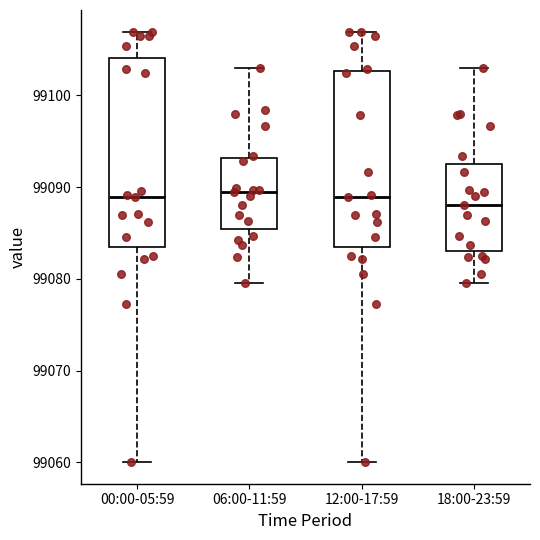

Reading left to right, read every box against the y-axis: the position of its median line, the range the box covers, and the ends of its whiskers. The values are not printed on the chart, so give them approximately, as read against the axis.

00:00-05:59: median 99089, box 99084 to 99104, whiskers 99060 to 99107
06:00-11:59: median 99090, box 99085 to 99093, whiskers 99080 to 99103
12:00-17:59: median 99089, box 99084 to 99103, whiskers 99060 to 99107
18:00-23:59: median 99088, box 99083 to 99093, whiskers 99080 to 99103